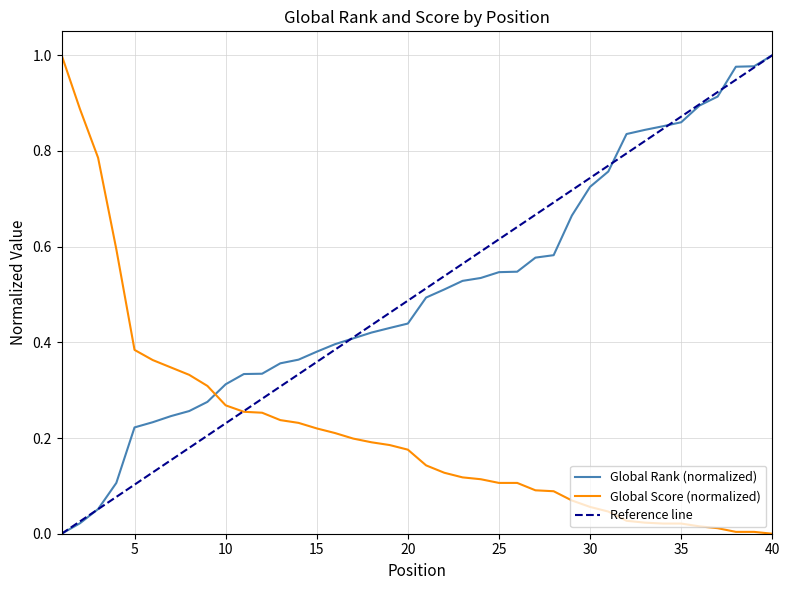

Reading left to right, what are all the values shown in this chart?

Global Rank: 1=0.0	2=0.0	3=0.1	4=0.1	5=0.2	6=0.2	7=0.2	8=0.3	9=0.3	10=0.3	11=0.3	12=0.3	13=0.4	14=0.4	15=0.4	16=0.4	17=0.4	18=0.4	19=0.4	20=0.4	21=0.5	22=0.5	23=0.5	24=0.5	25=0.5	26=0.5	27=0.6	28=0.6	29=0.7	30=0.7	31=0.8	32=0.8	33=0.8	34=0.9	35=0.9	36=0.9	37=0.9	38=1.0	39=1.0	40=1.0
Global Score: 1=1.0	2=0.9	3=0.8	4=0.6	5=0.4	6=0.4	7=0.3	8=0.3	9=0.3	10=0.3	11=0.3	12=0.3	13=0.2	14=0.2	15=0.2	16=0.2	17=0.2	18=0.2	19=0.2	20=0.2	21=0.1	22=0.1	23=0.1	24=0.1	25=0.1	26=0.1	27=0.1	28=0.1	29=0.1	30=0.1	31=0.0	32=0.0	33=0.0	34=0.0	35=0.0	36=0.0	37=0.0	38=0.0	39=0.0	40=0.0